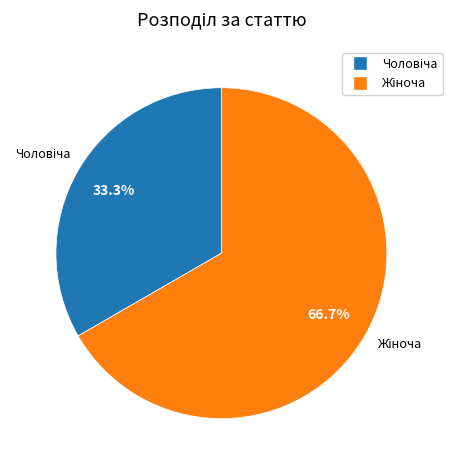

Is there any slice that represents more than half of the pie?

Yes